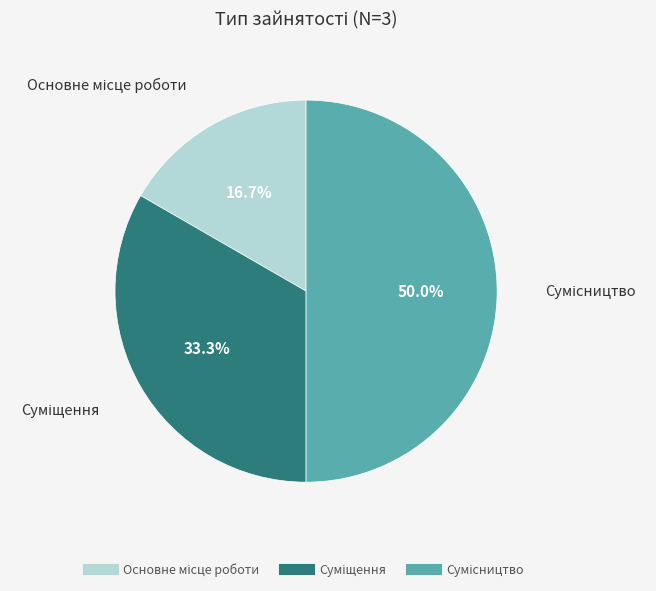

What percentage is the Основне місце роботи slice, to the nearest percent?

17%